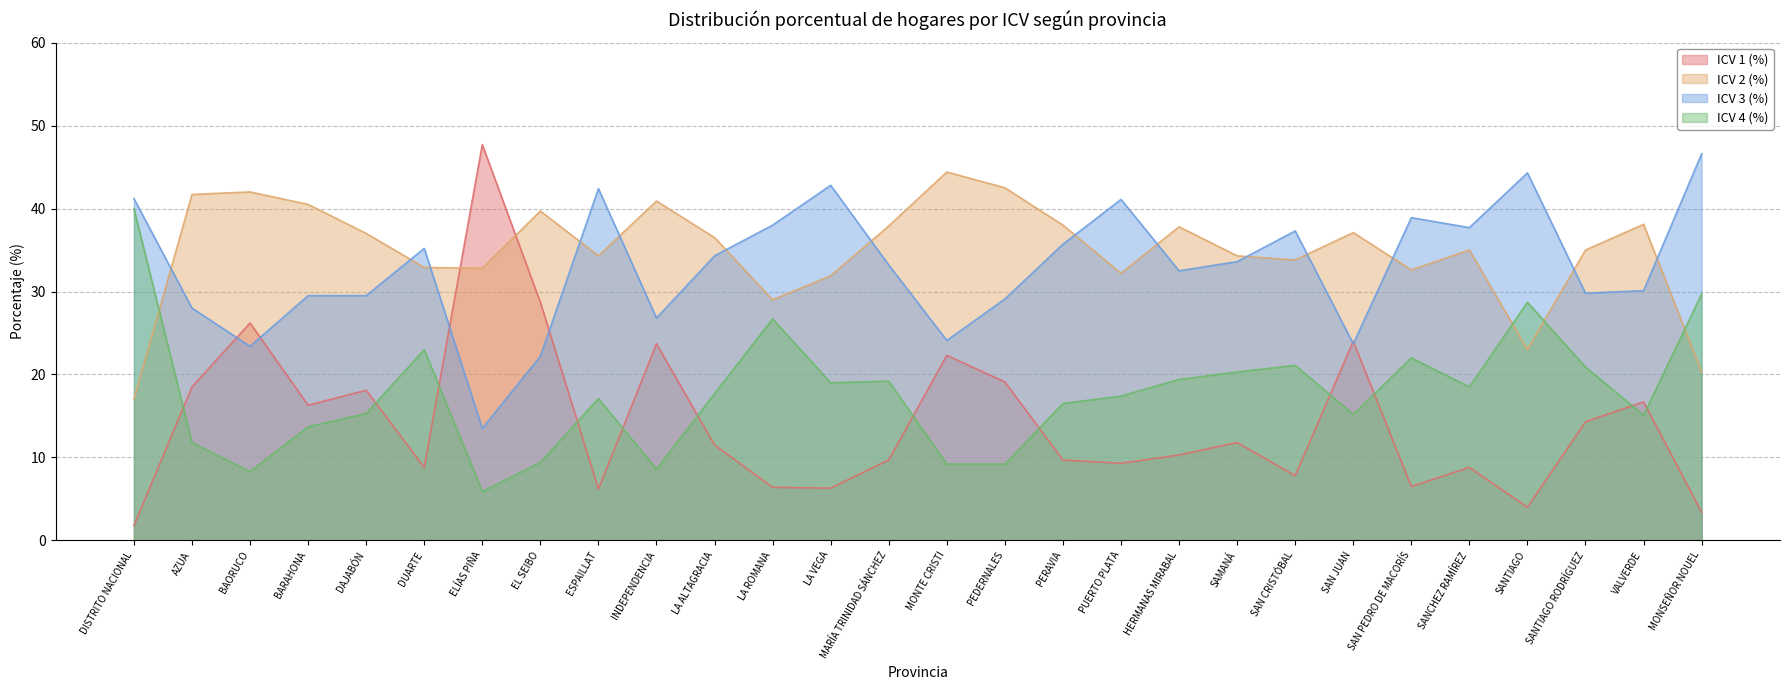

How many categories are shown in the chart?

28